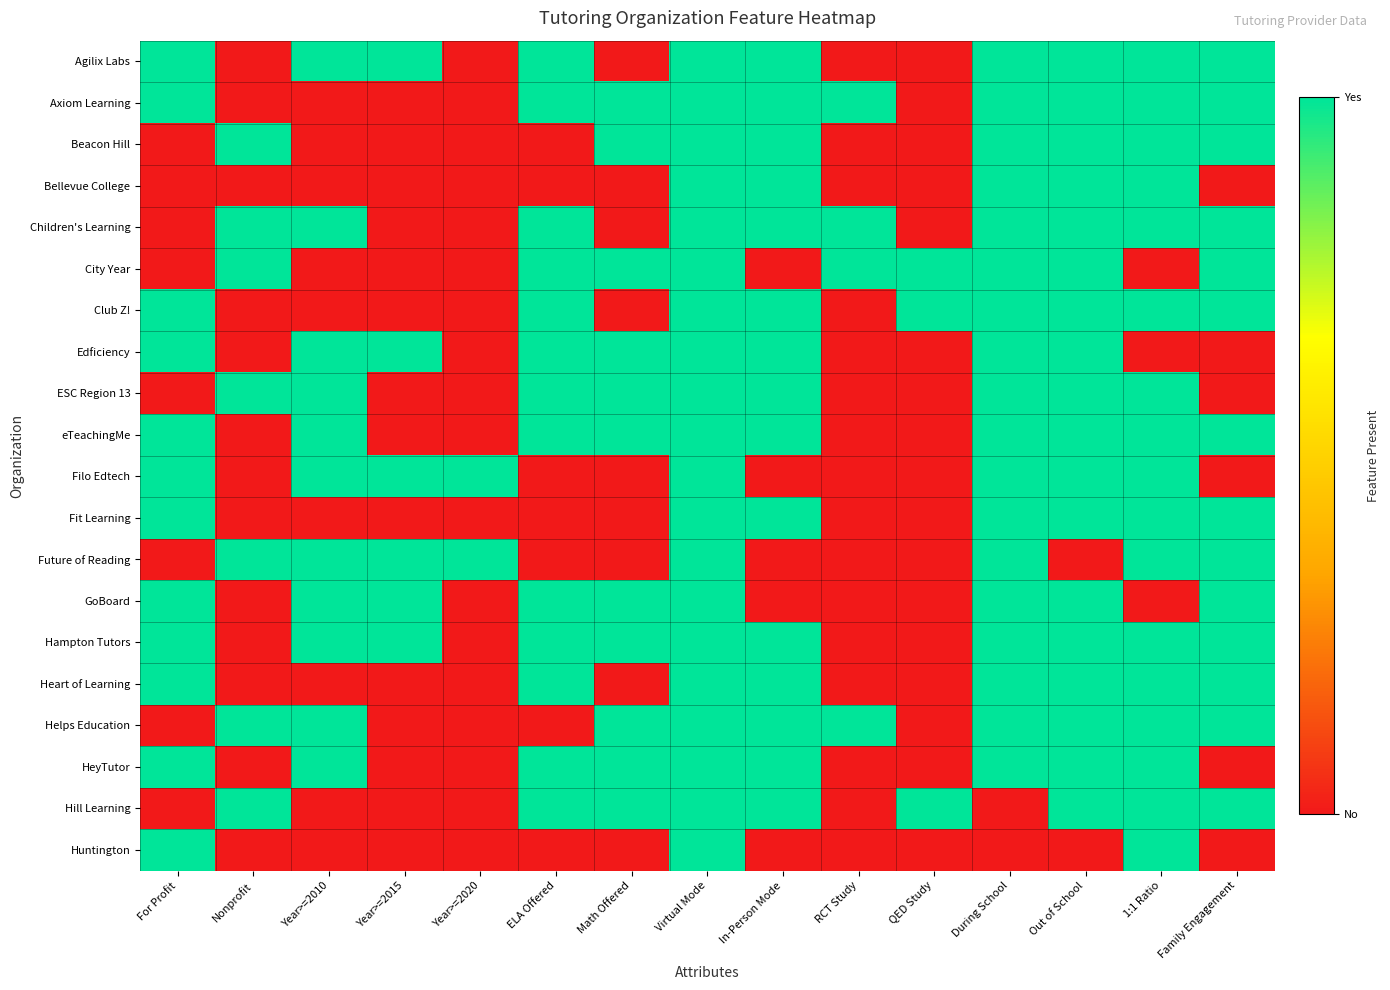

What is the maximum value shown in the chart?

1